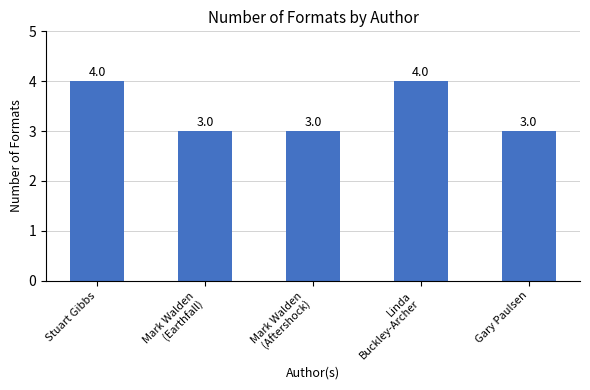

How many categories are shown in the chart?

5